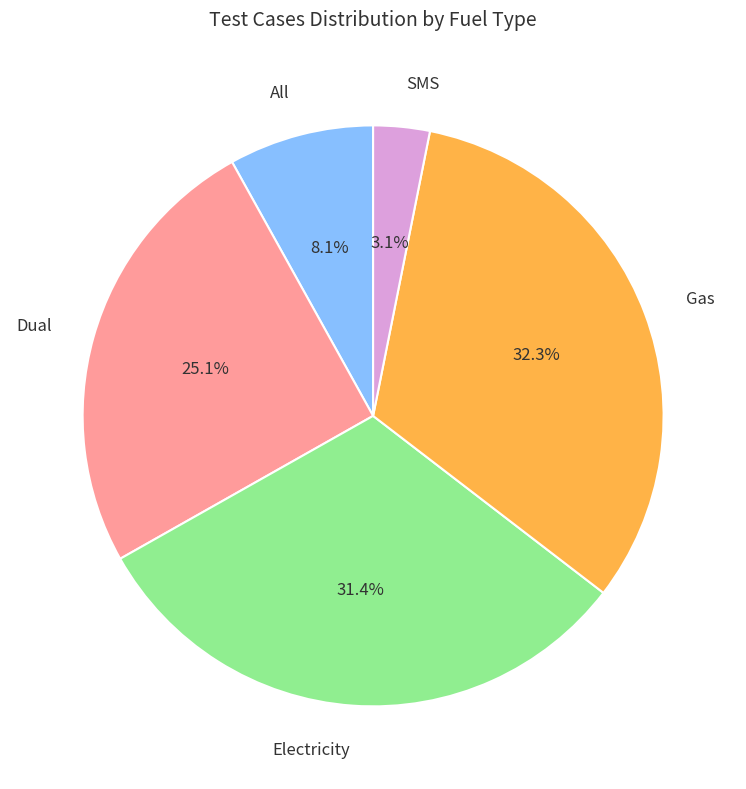

Is there any slice that represents more than half of the pie?

No